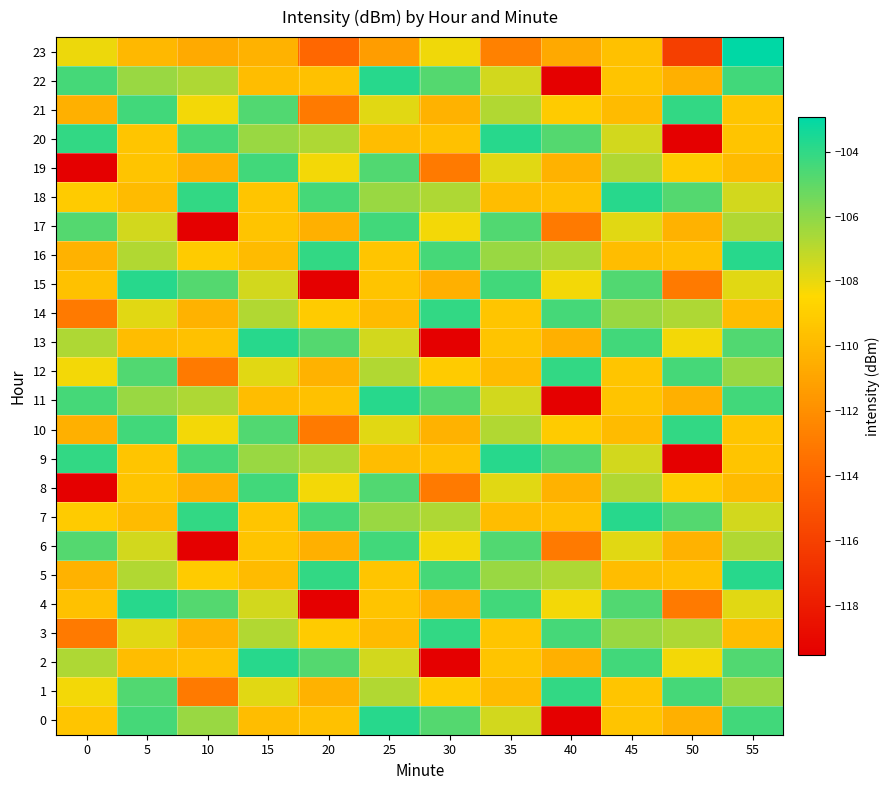

What is the spread (max minus min) of values at 25?

7.5